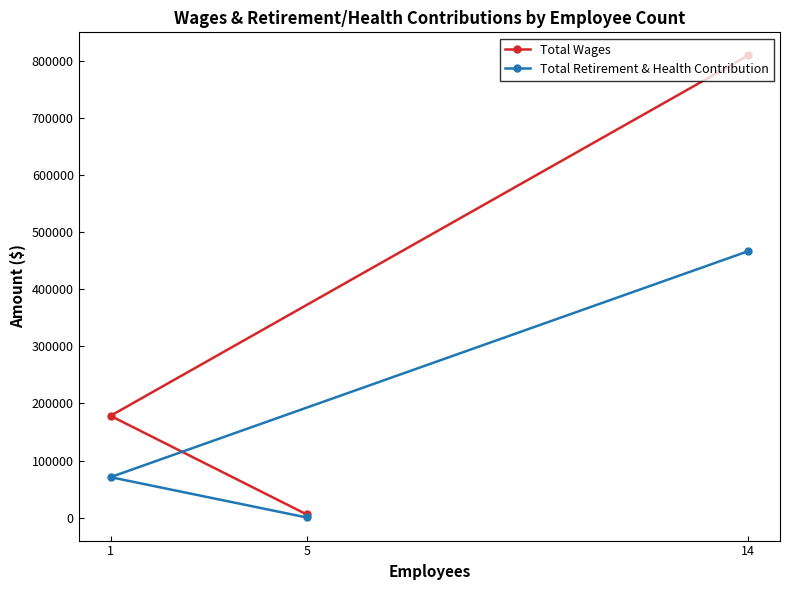

Read the Total Retirement & Health Contribution value at 5, to the nearest 50.

300